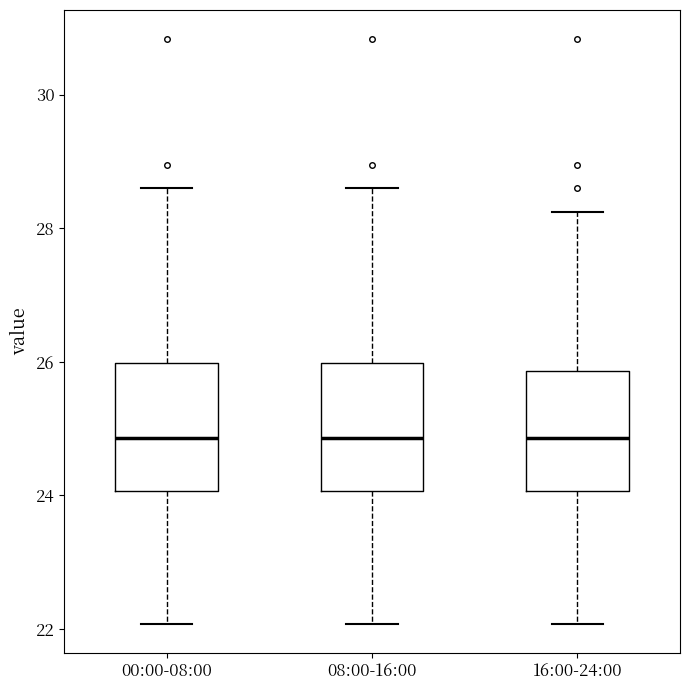

Where is the upper edge of the box for 08:00-16:00 on the y-axis? The values are not printed on the chart, so give them approximately, as read against the axis.

26.0